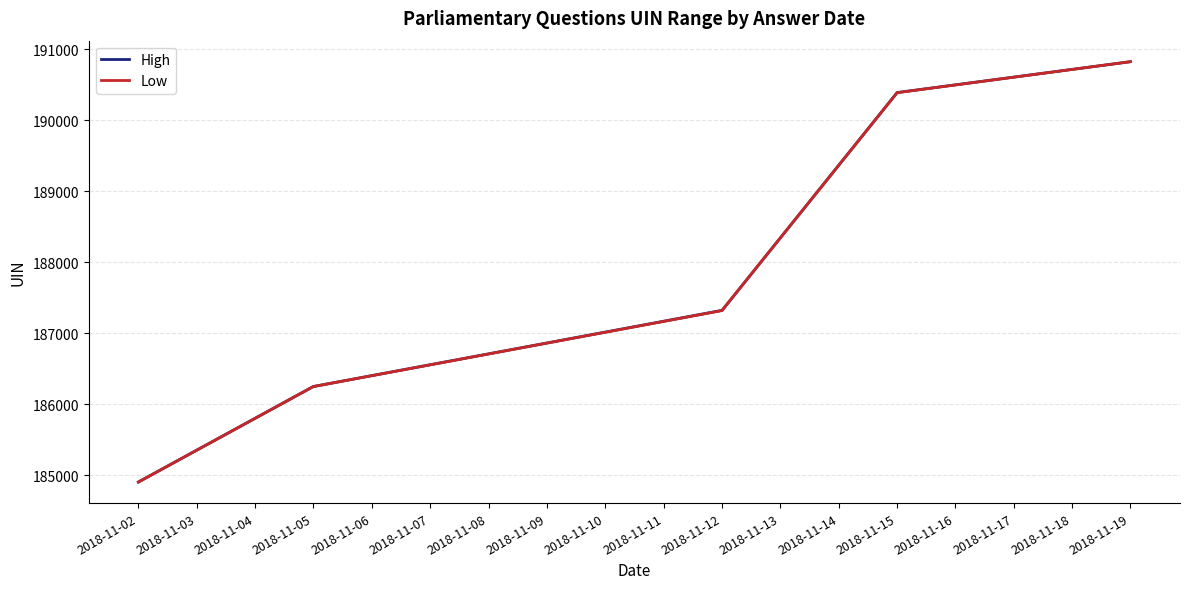

Rank the series by their maximum value, from lowest to highest.

High, Low